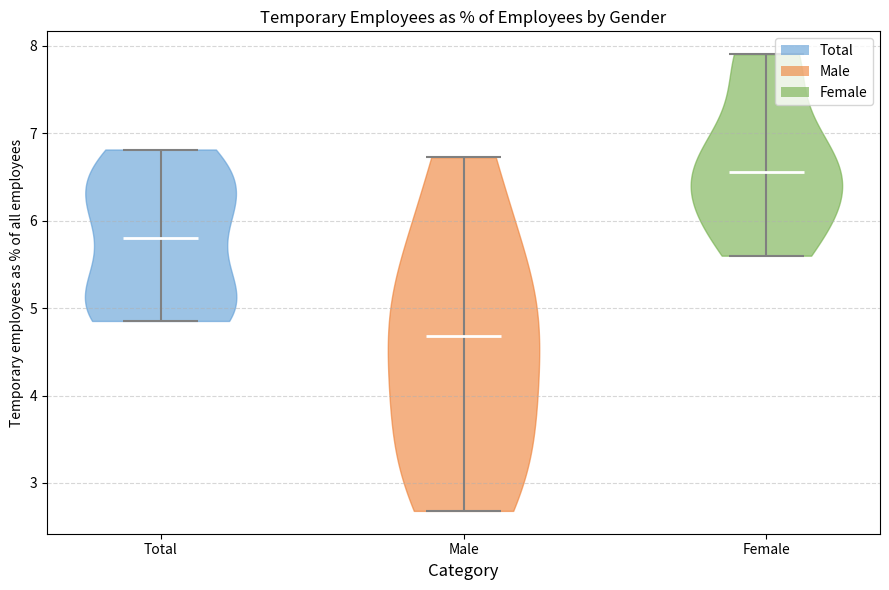

What is the lowest point the violin for Female reaches on the y-axis? The values are not printed on the chart, so give them approximately, as read against the axis.

5.6